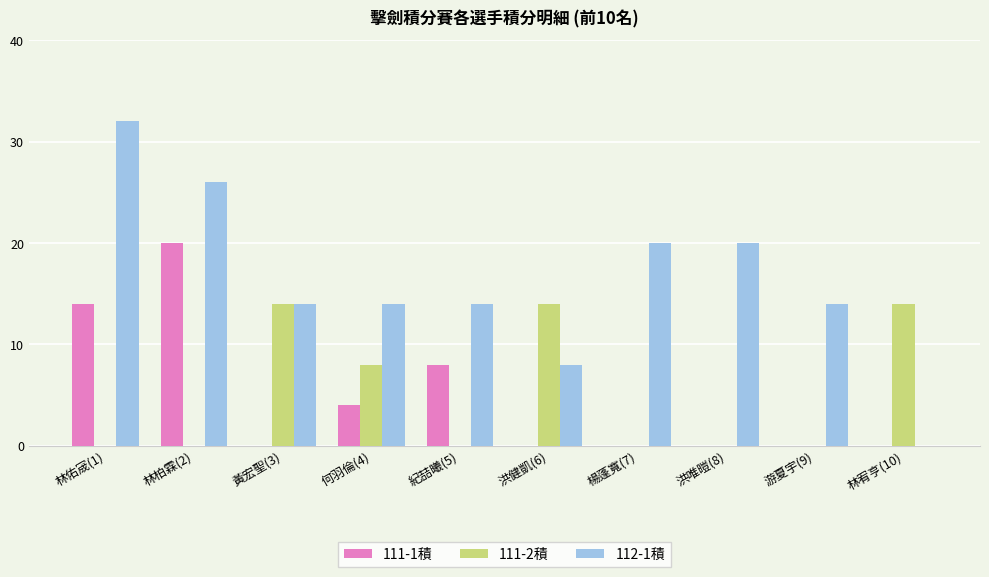

The 111-1積 series shows 20.0 at 林柏霖(2). True or false?

True